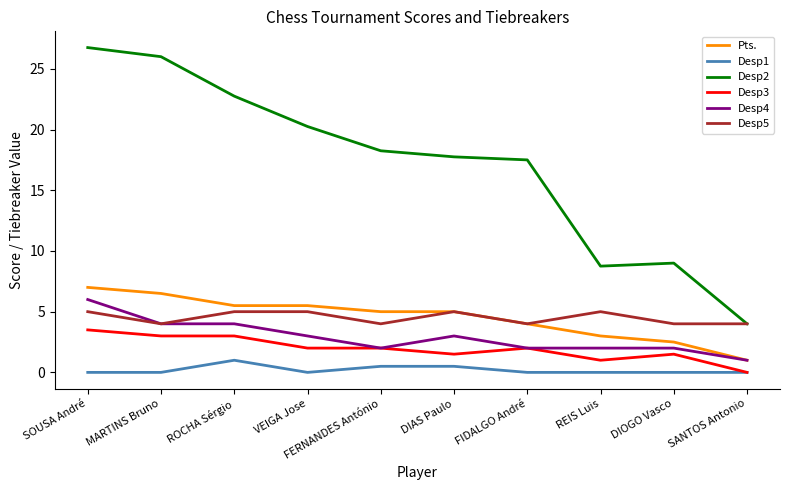

Which series changed the most between VEIGA Jose and REIS Luis?

Desp2